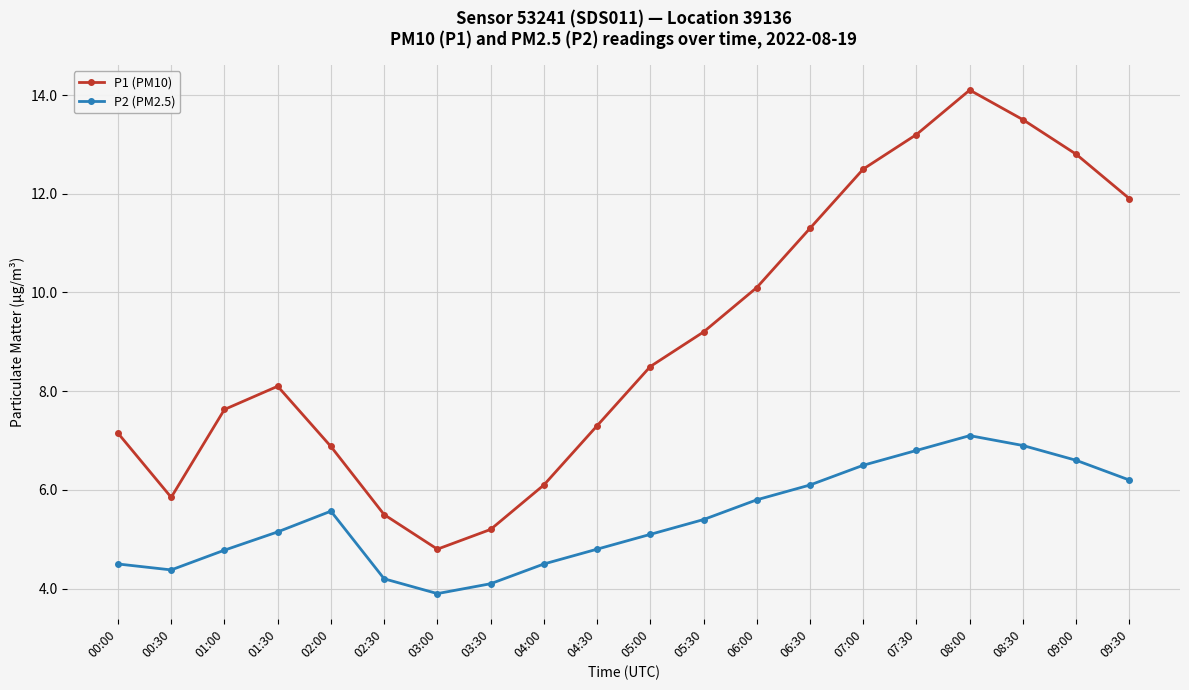

What is the sum of the P2 (PM2.5) values at 01:00 and 07:00?

11.3